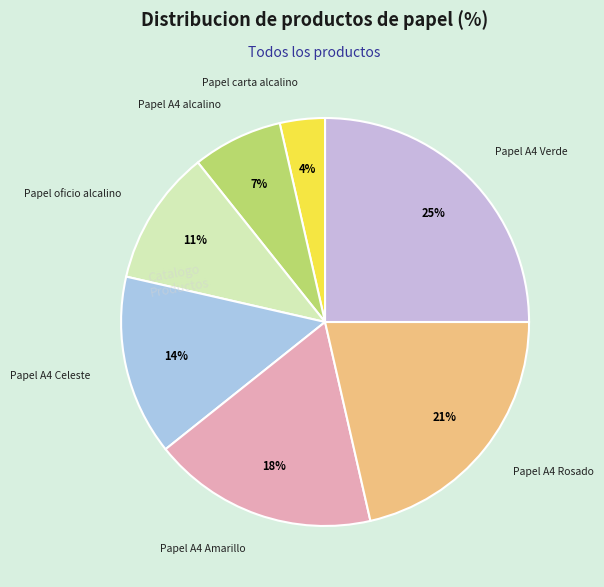

Rank the categories by value from highest to lowest.

Papel A4 Verde, Papel A4 Rosado, Papel A4 Amarillo, Papel A4 Celeste, Papel oficio alcalino, Papel A4 alcalino, Papel carta alcalino